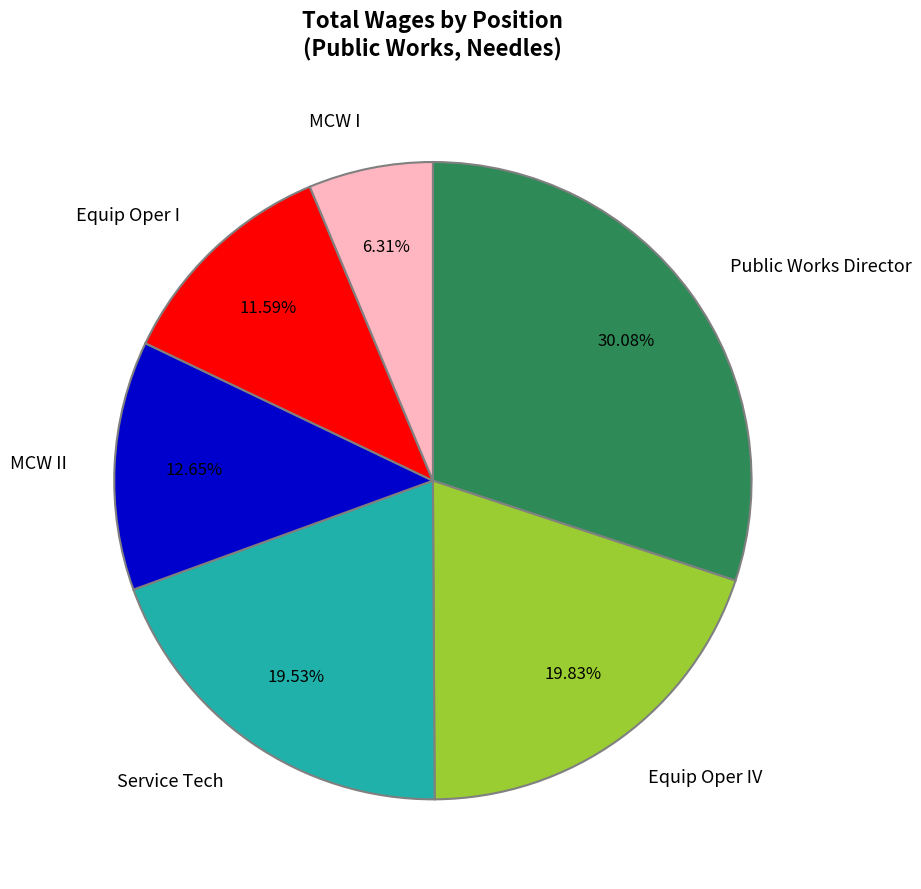

To the nearest percent, what is the combined percentage of Public Works Director and Equip Oper IV?

50%